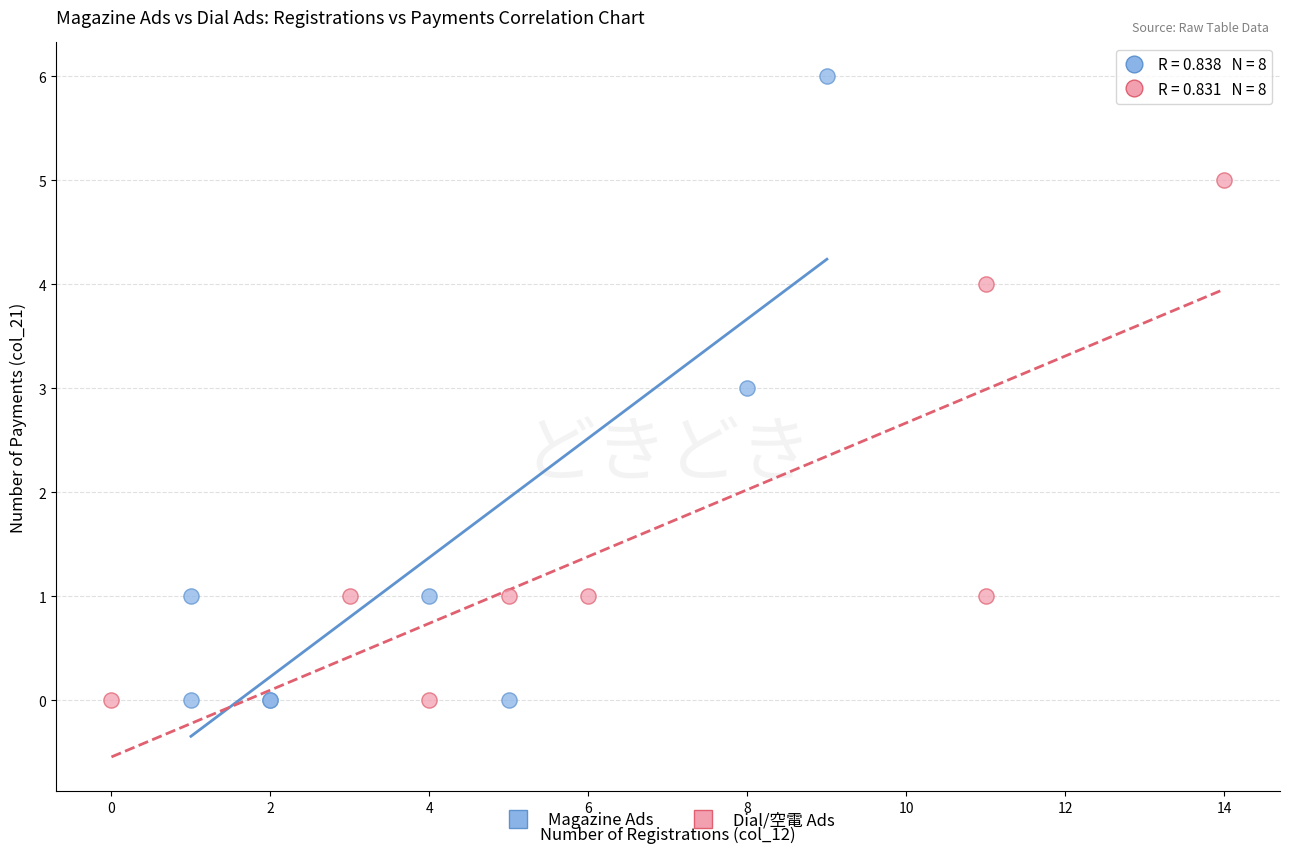

Which series reaches the maximum Y coordinate?

Magazine Ads